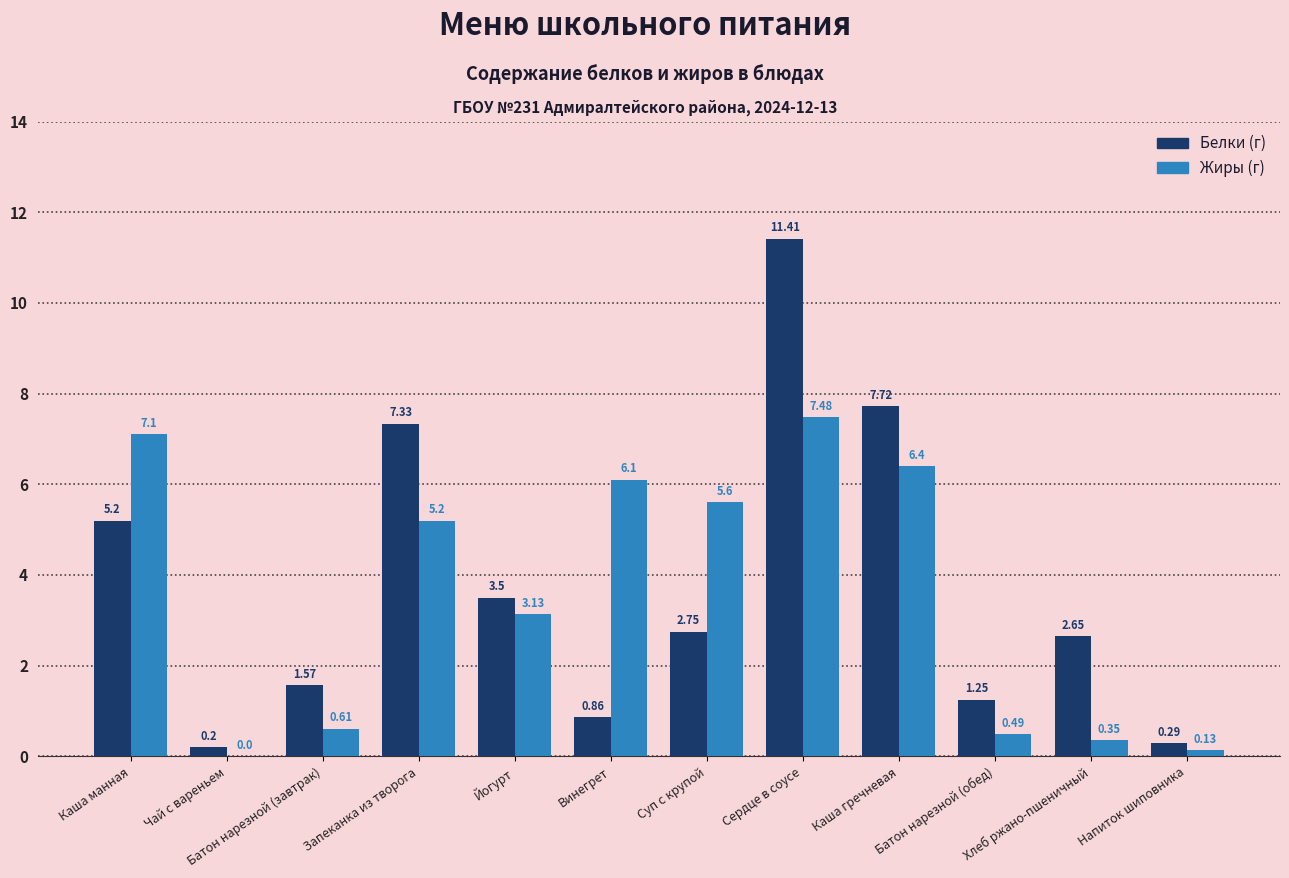

How many series are shown in this chart?

2